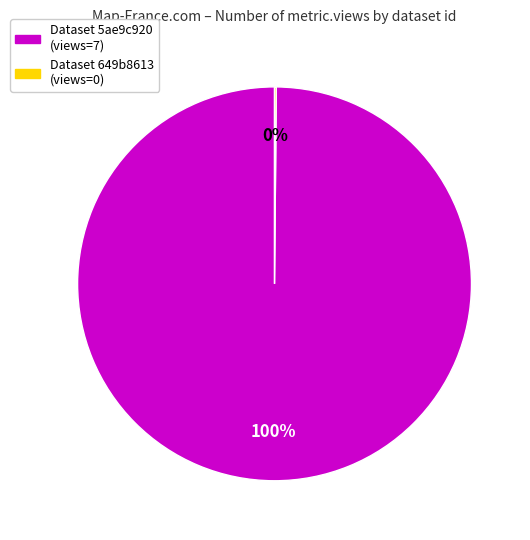

Does any single category account for the majority?

Yes